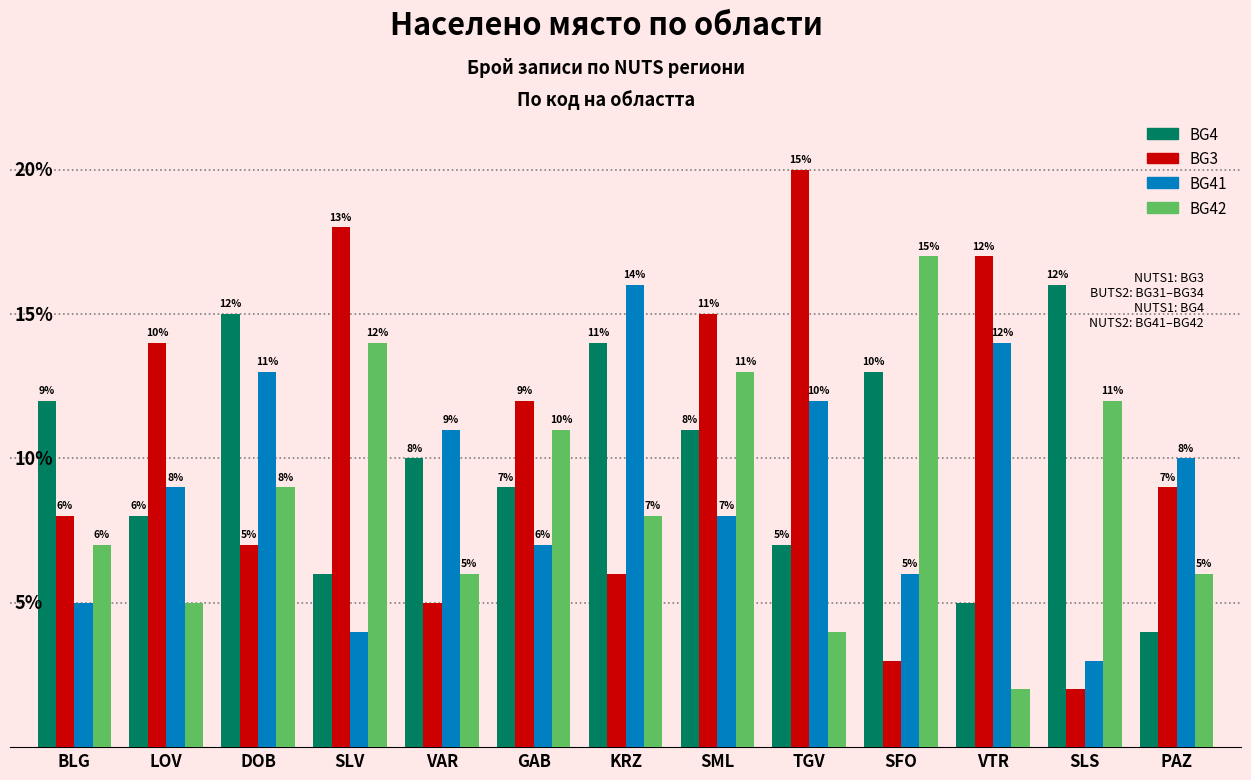

Where is BG42 nearest to the value 9?

DOB